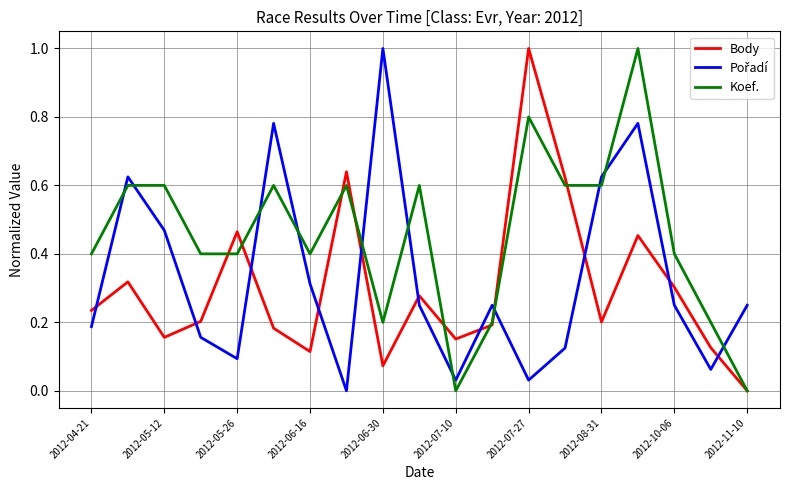

Which series has the largest total across all categories?

Koef.